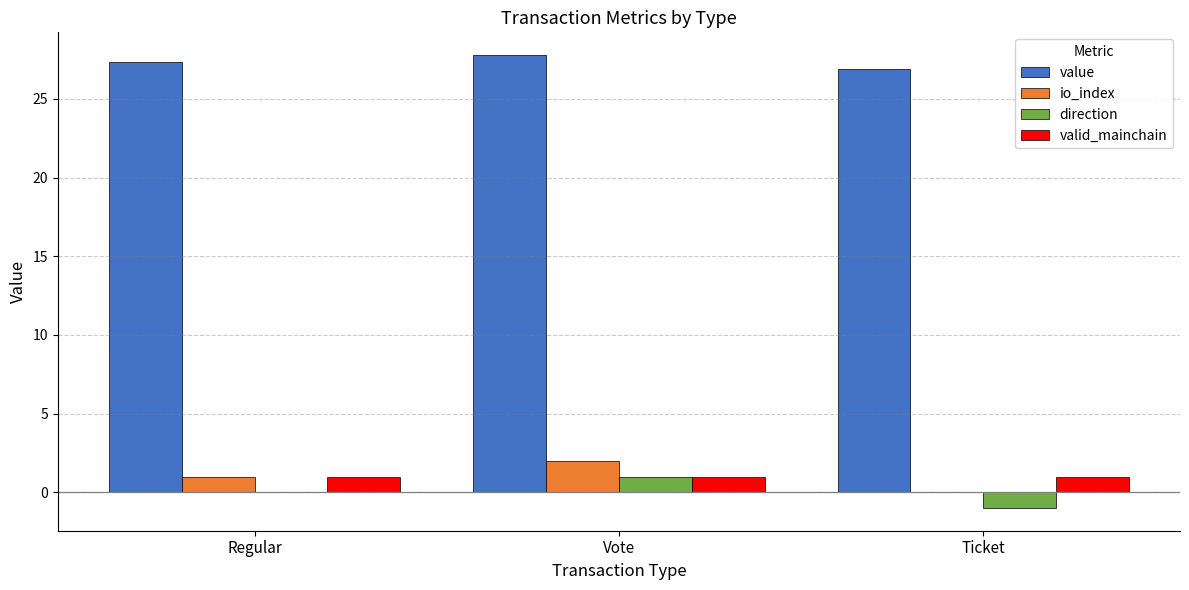

Reading right to left, extract all data points from this chart.

value: Ticket=26.9	Vote=27.8	Regular=27.3
io_index: Ticket=0.0	Vote=2.0	Regular=1.0
direction: Ticket=-1.0	Vote=1.0	Regular=0.0
valid_mainchain: Ticket=1.0	Vote=1.0	Regular=1.0